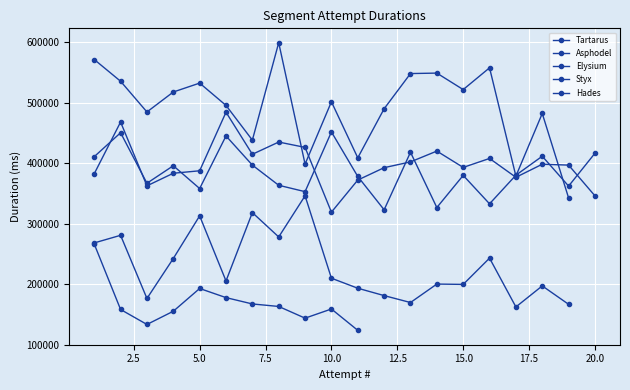

At which category does Asphodel reach its first local valley?

4